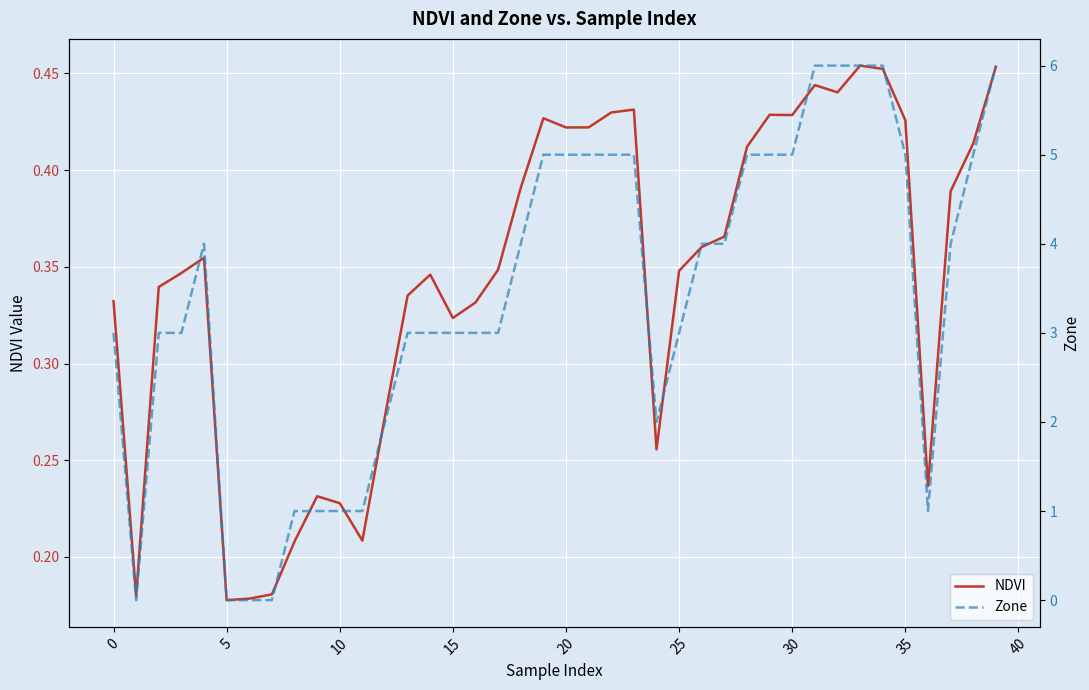

What is the total value across all series at 19?

5.4